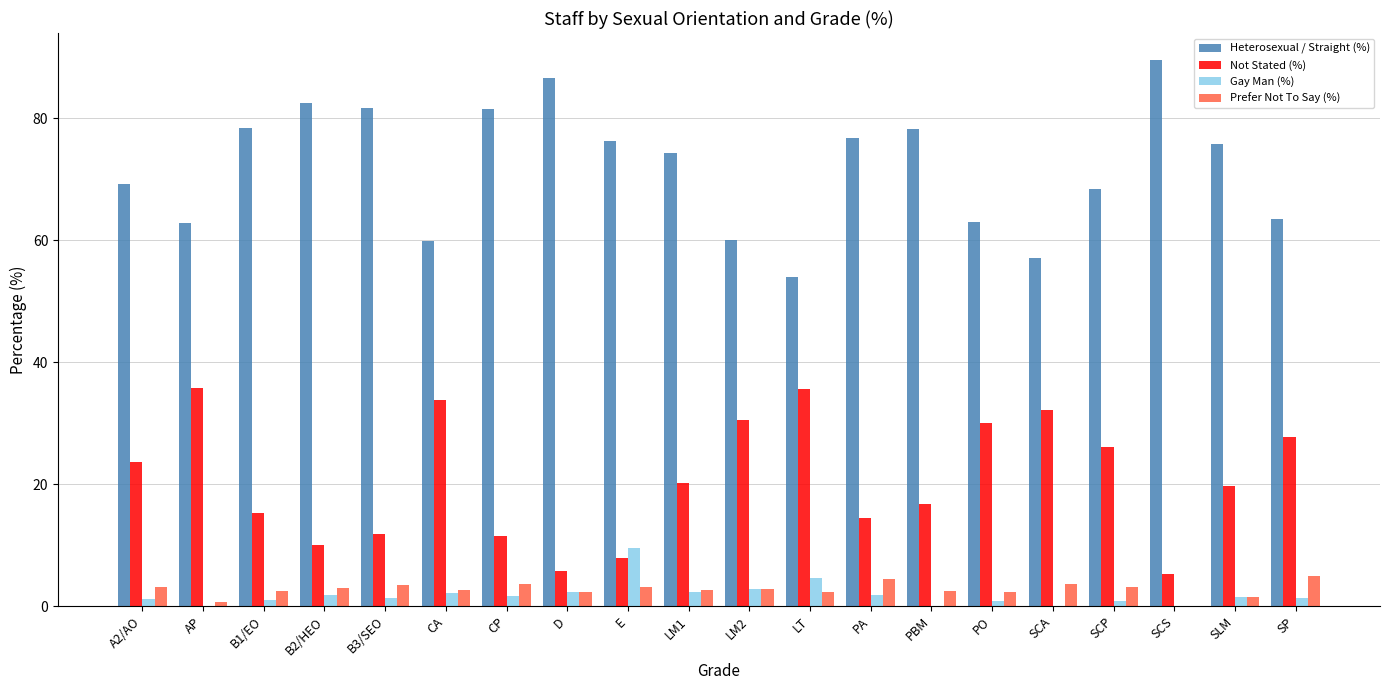

Are the bars horizontal?

No